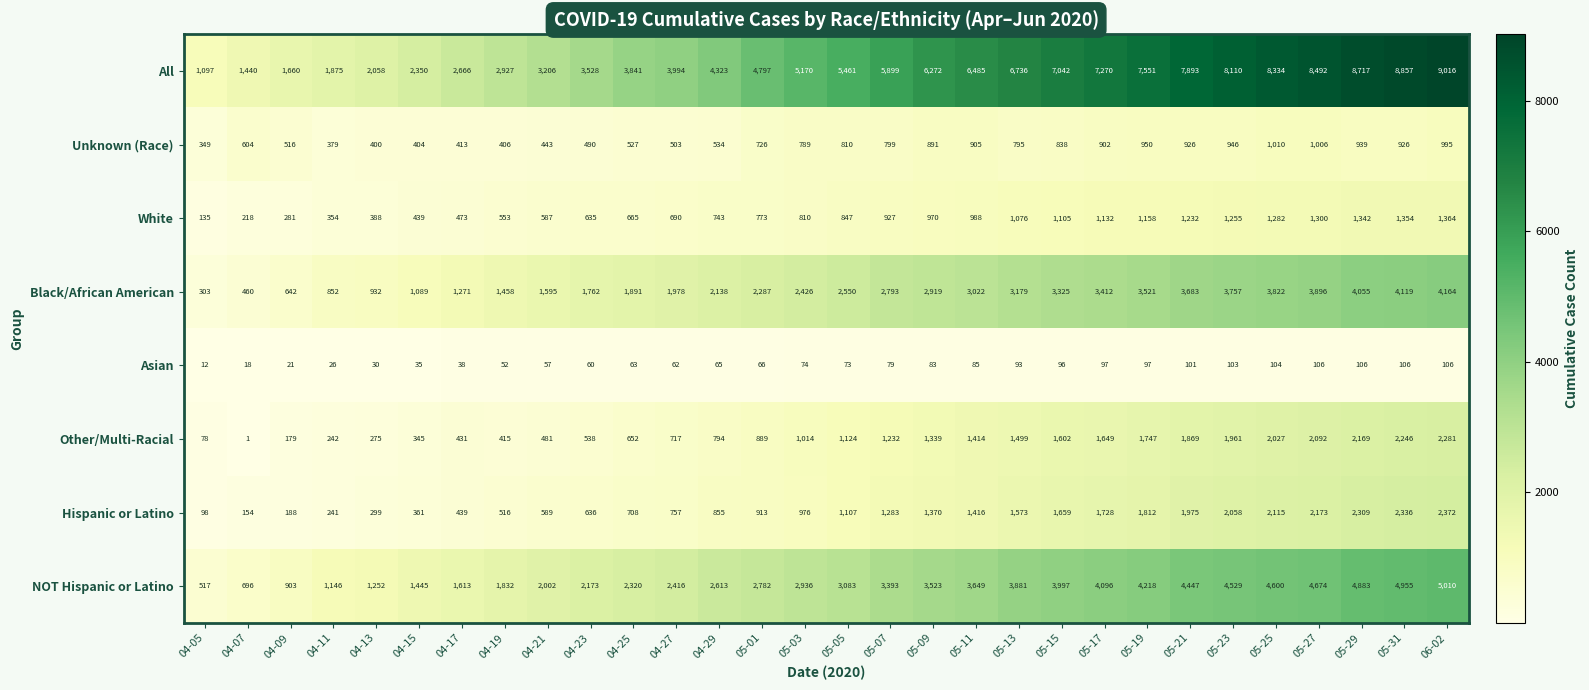

At which category is the sum across all series the highest?

06-02